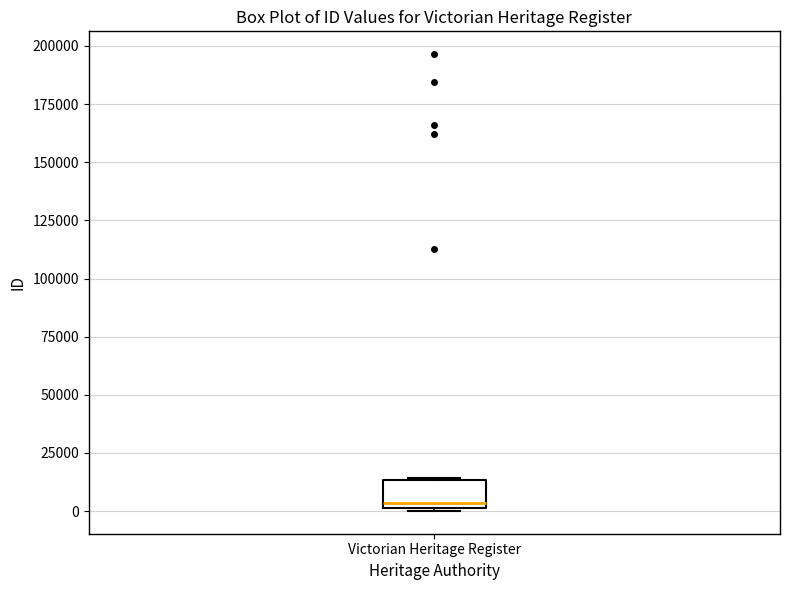

Where is the upper edge of the box for Victorian Heritage Register on the y-axis? The values are not printed on the chart, so give them approximately, as read against the axis.

15000